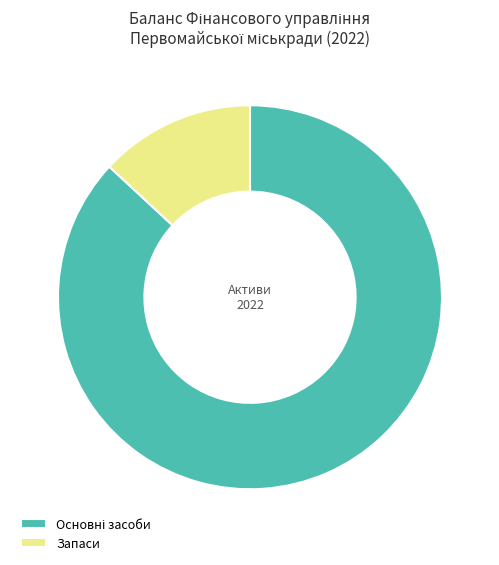

Which category has the smallest portion of the pie?

Запаси